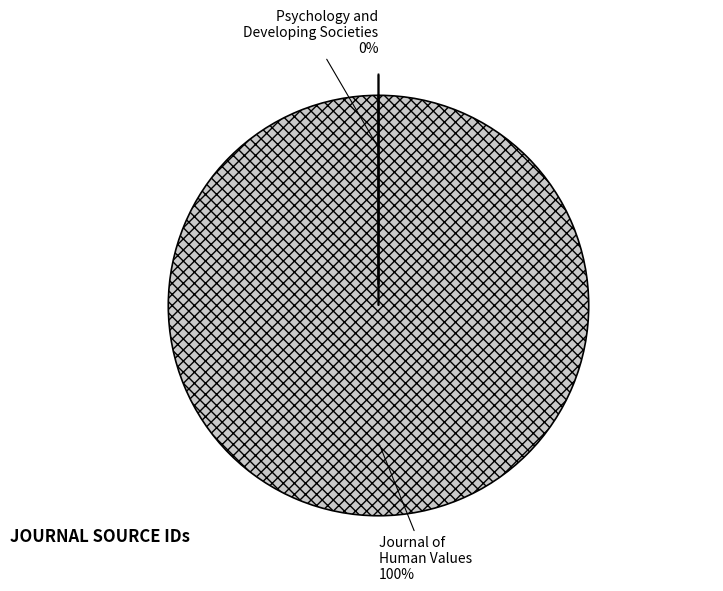

What is the change in value from Journal of Human Values to Psychology and Developing Societies?

-5700139376